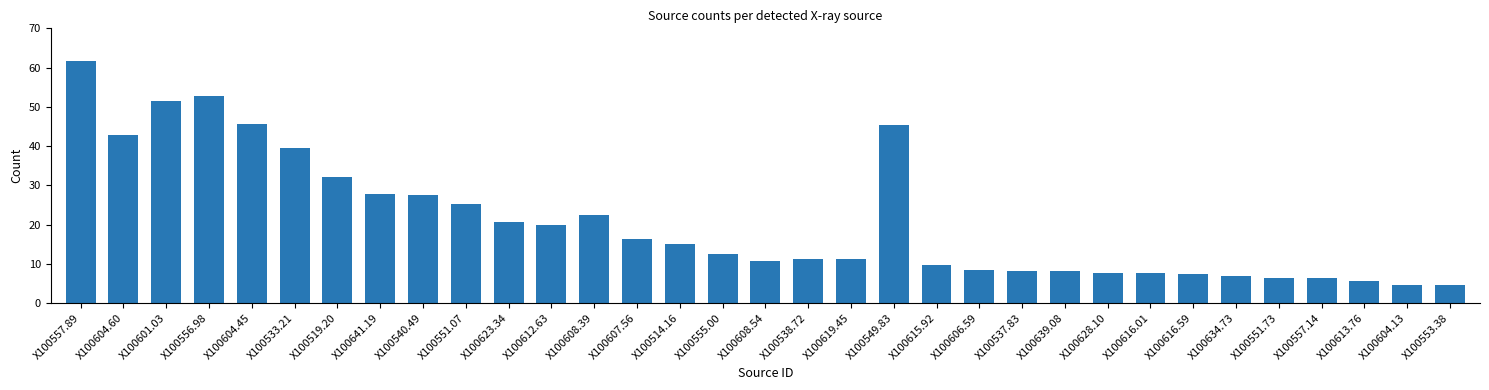

What is the maximum value shown in the chart?

61.6